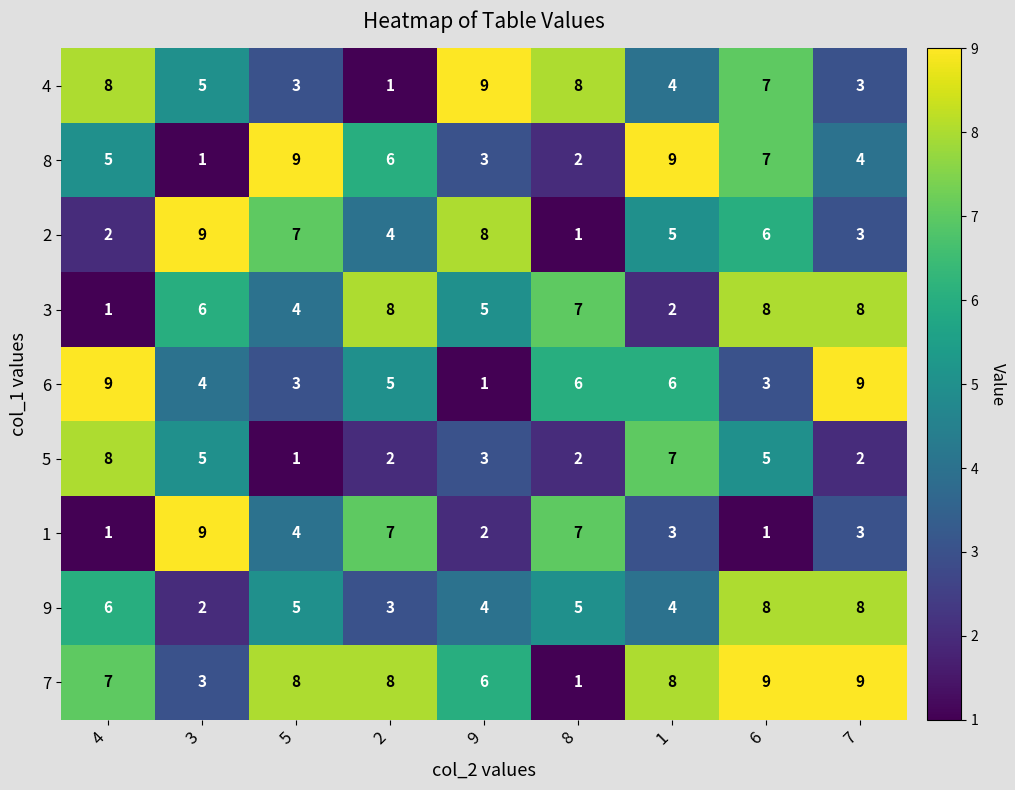

Count the number of data series in this chart.

9